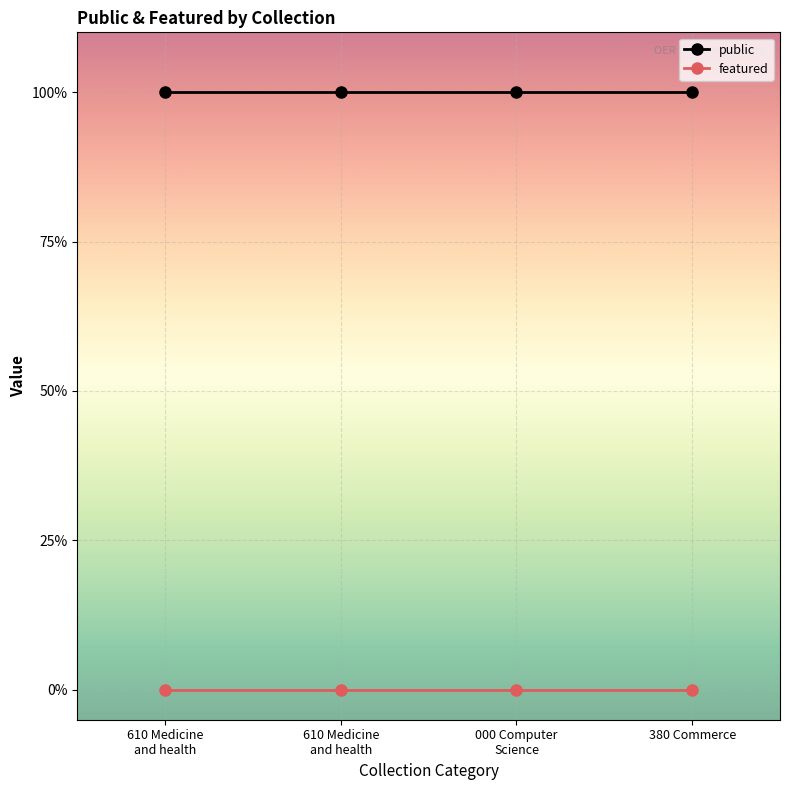

True or false: featured and public intersect in this chart.

False